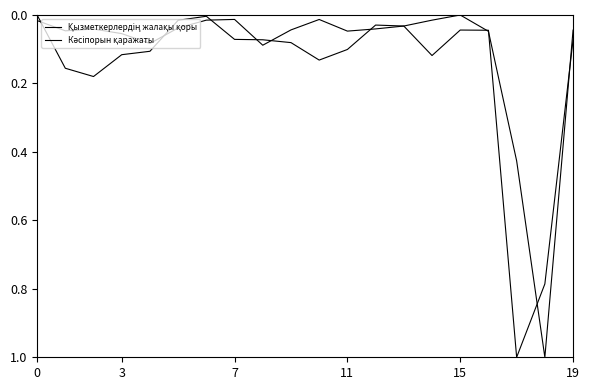

Does the chart have visible grid lines?

No